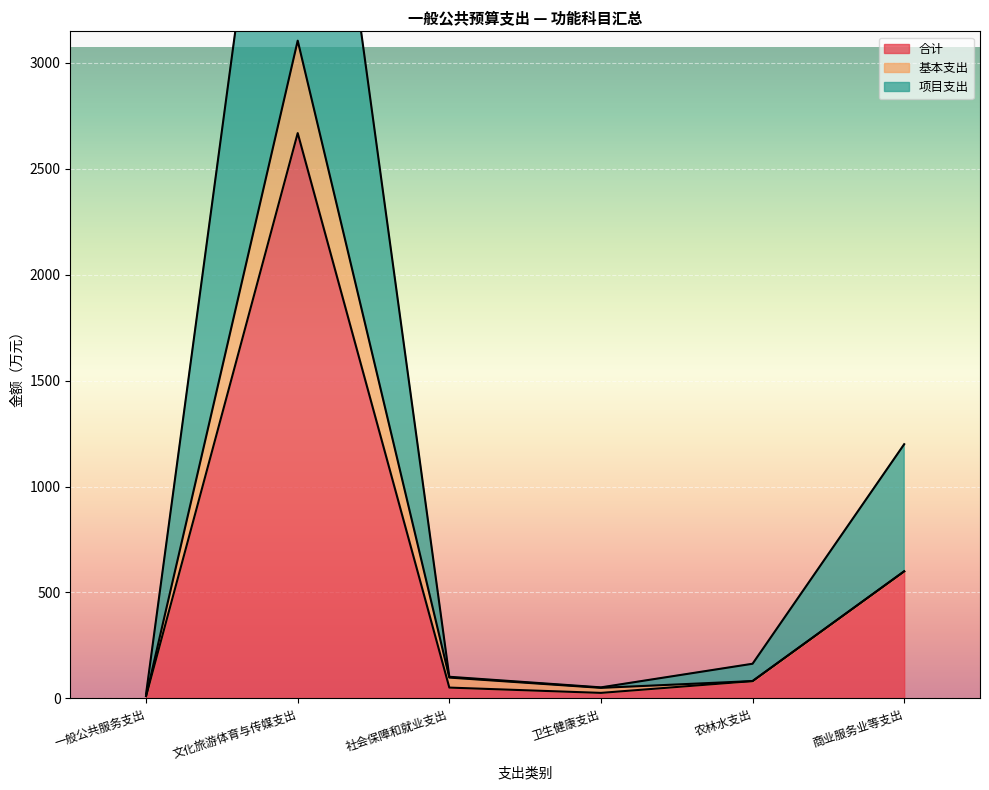

What is the difference between the highest and lowest values at 商业服务业等支出?

600.0